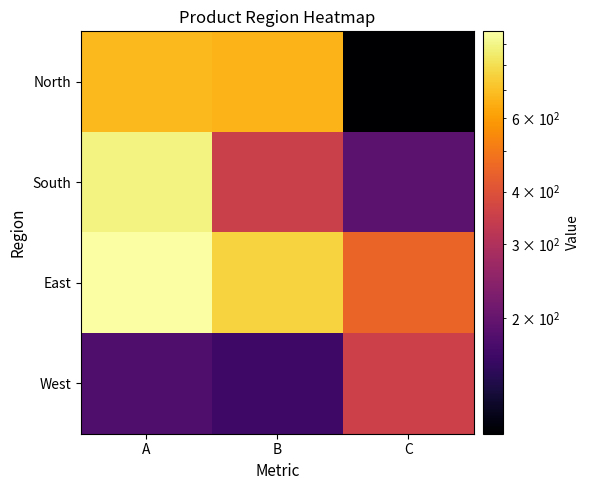

Reading right to left, list all the values displayed in this chart.

North: C=106	B=660	A=677
South: C=189	B=350	A=888
East: C=450	B=762	A=964
West: C=354	B=162	A=177